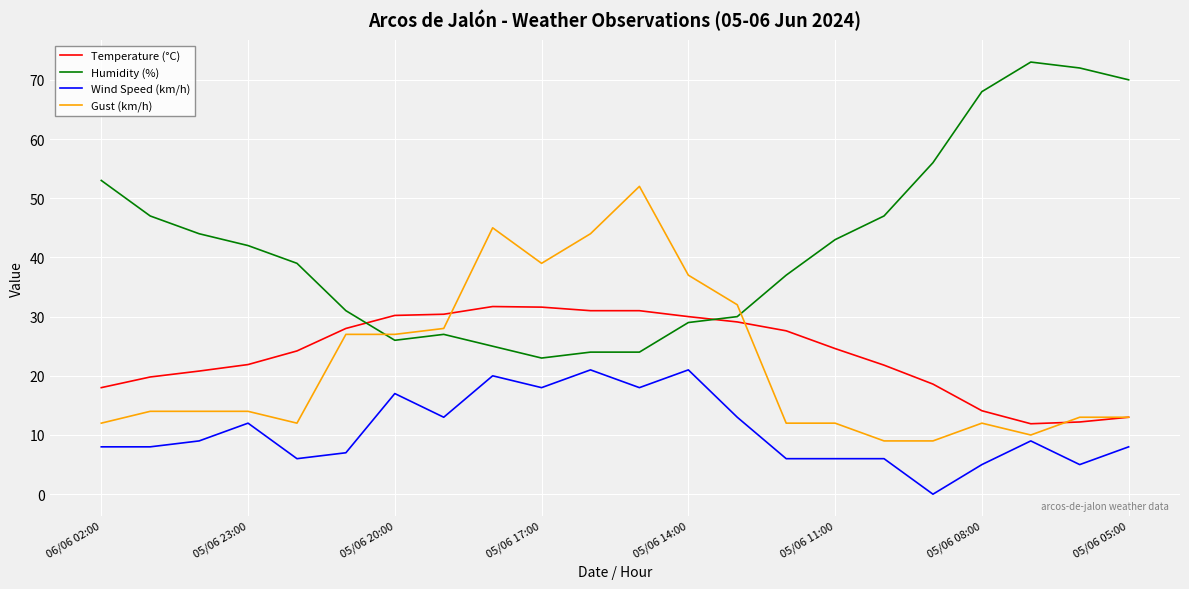

Which series has the largest total across all categories?

Humidity (%)